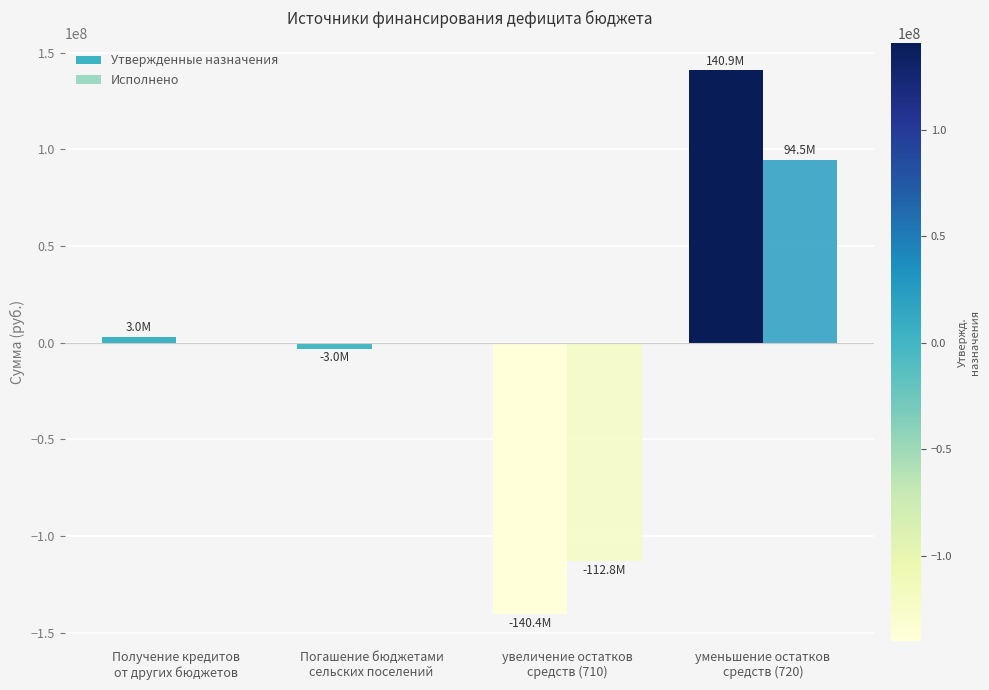

At which category is the sum across all series the highest?

уменьшение остатков
средств (720)